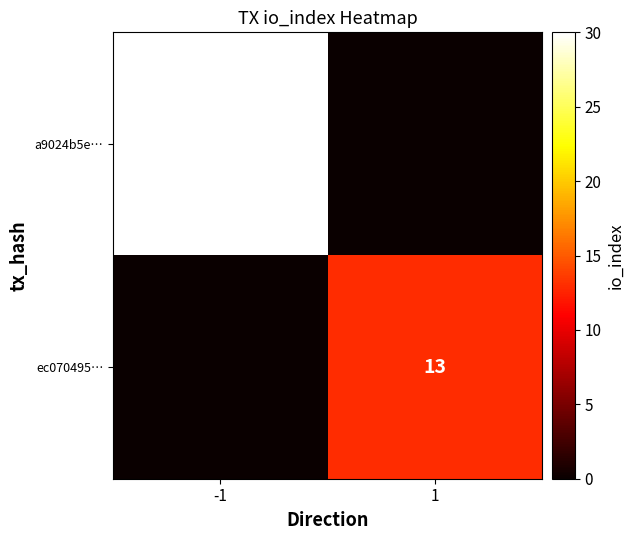

True or false: a9024b5e… has a value of 47 at -1.

False